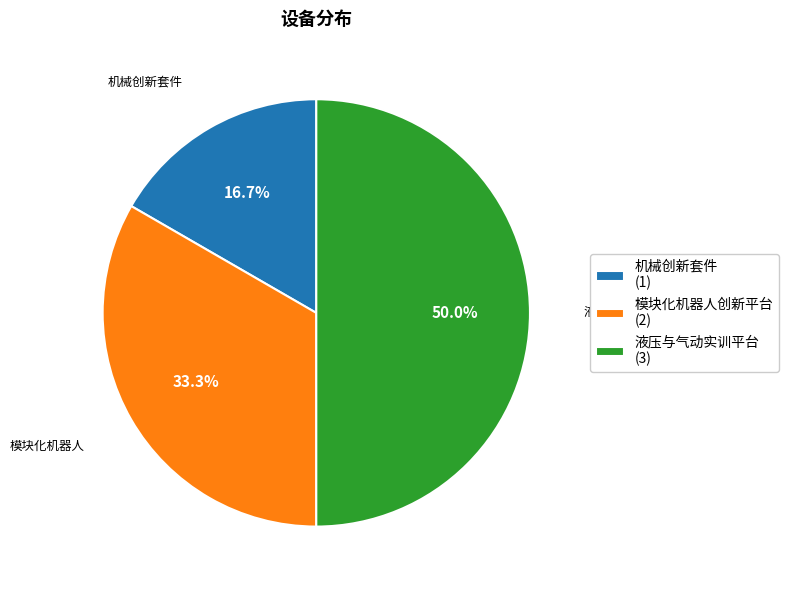

What is the smallest slice in the pie chart?

机械创新套件 (1)